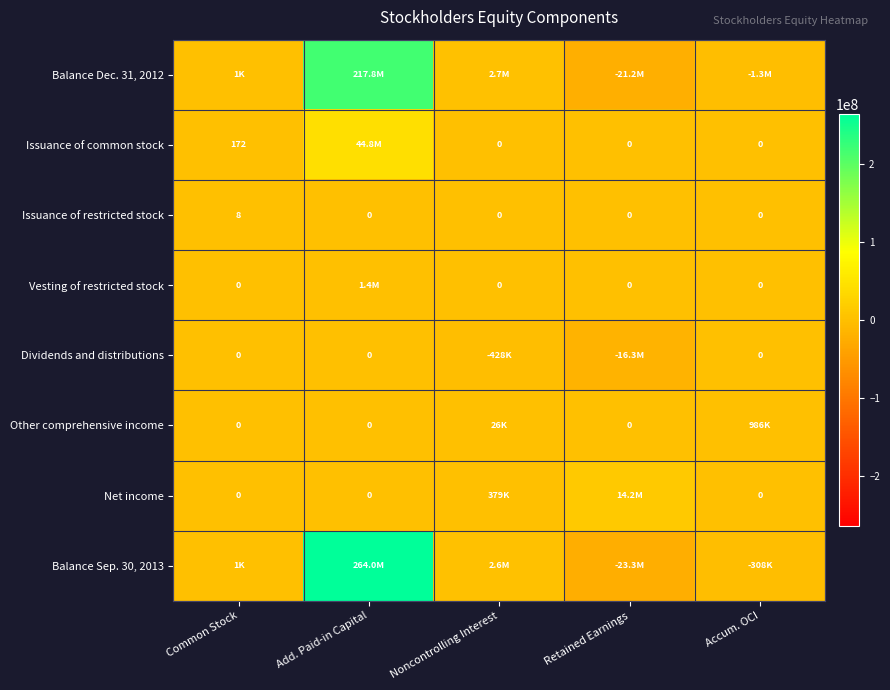

The Issuance of restricted stock series shows 0 at Accum. OCI. True or false?

True